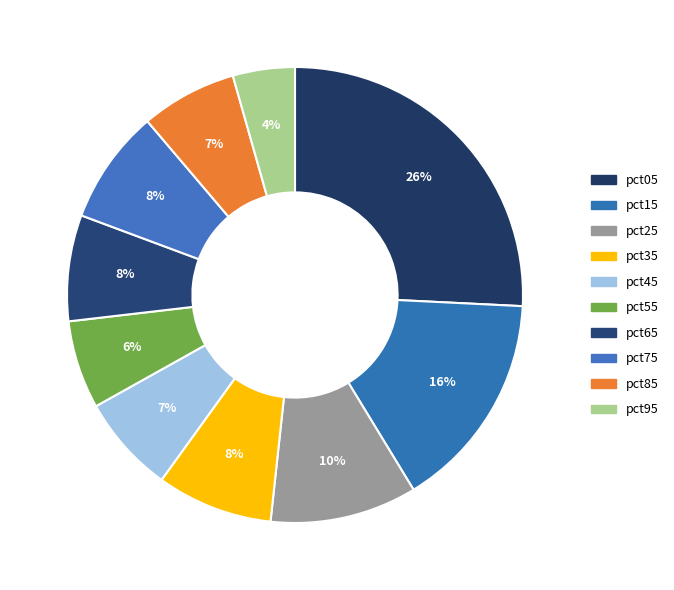

What percentage is NOT represented by pct15?

84.5%